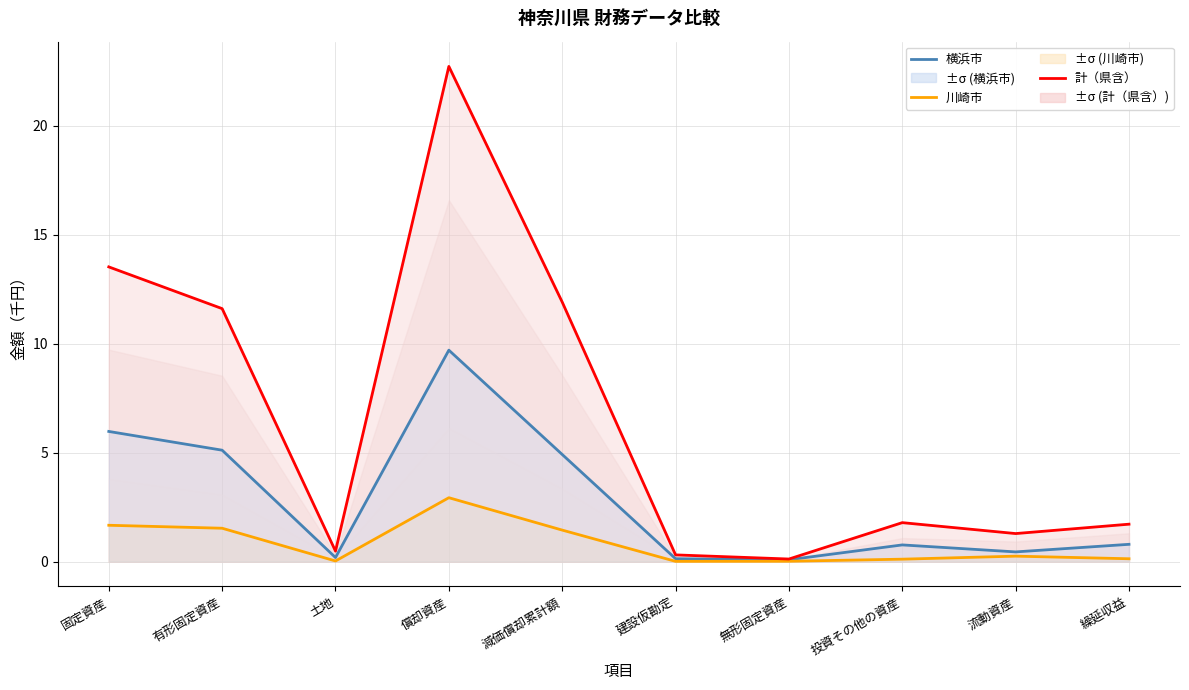

Reading left to right, what are all the values shown in this chart?

横浜市: 6.0	5.1	0.2	9.7	4.9	0.1	0.1	0.8	0.4	0.8
川崎市: 1.7	1.5	0.0	2.9	1.5	0.0	0.0	0.1	0.3	0.1
計（県含）: 13.5	11.6	0.5	22.7	11.9	0.3	0.1	1.8	1.3	1.7